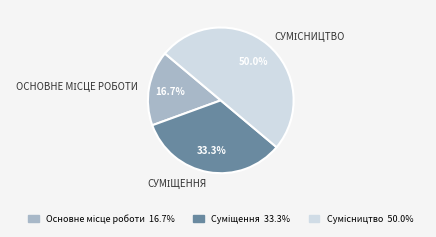

Is there any slice that represents more than half of the pie?

No